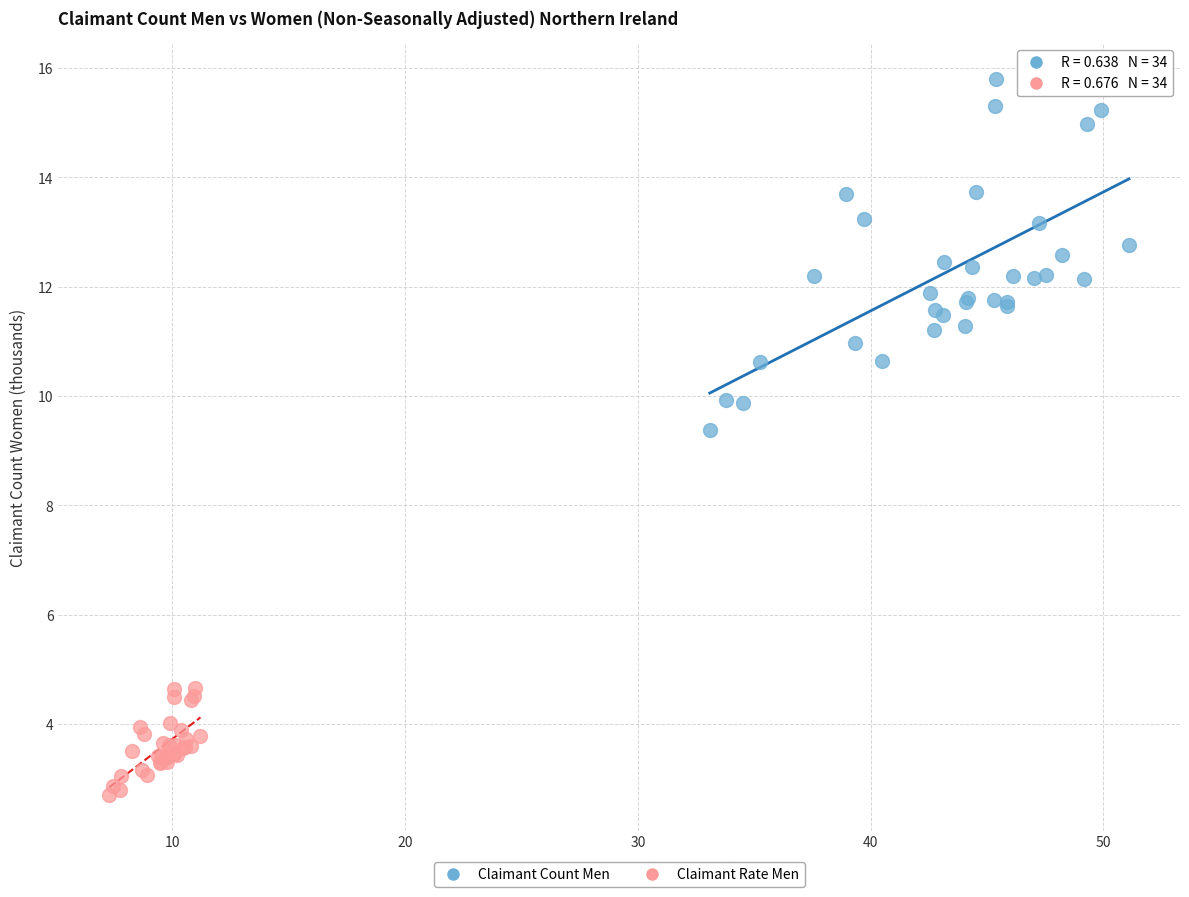

Which series contains the highest Y value?

Claimant Count Men